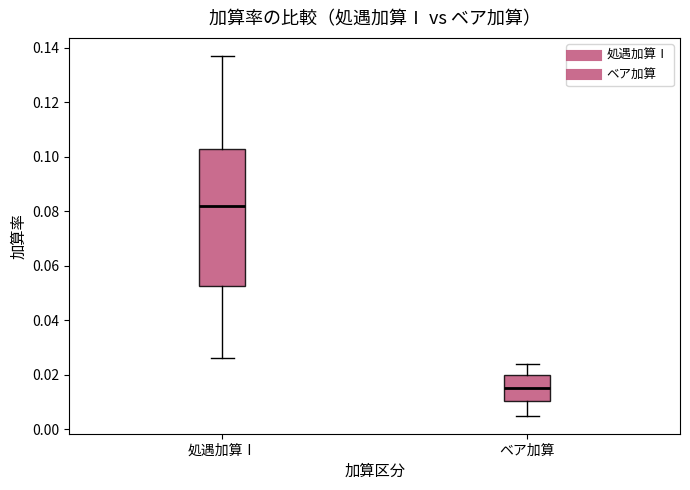

Where is the upper edge of the box for ベア加算 on the y-axis? The values are not printed on the chart, so give them approximately, as read against the axis.

0.020